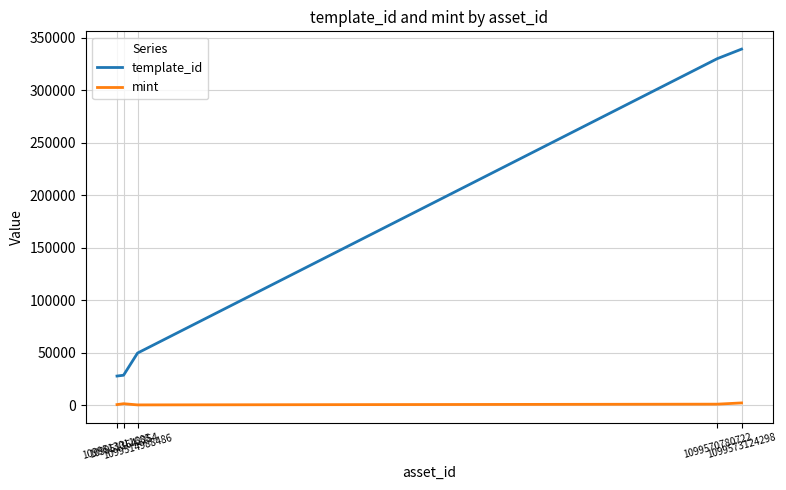

What is the difference between the second highest and minimum values in the template_id series?

302165